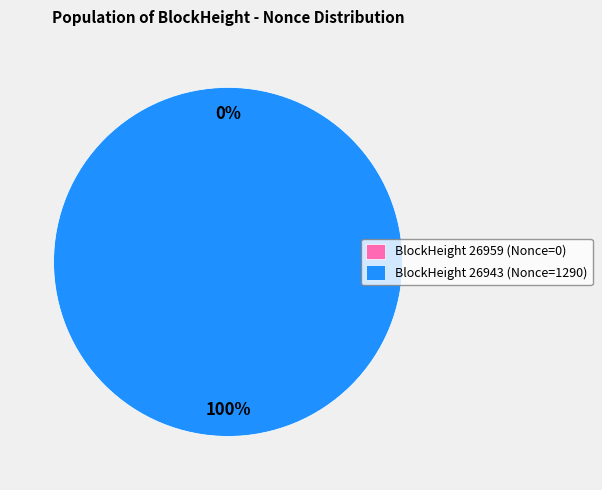

The 26943 slice represents 90% of the pie. True or false?

False